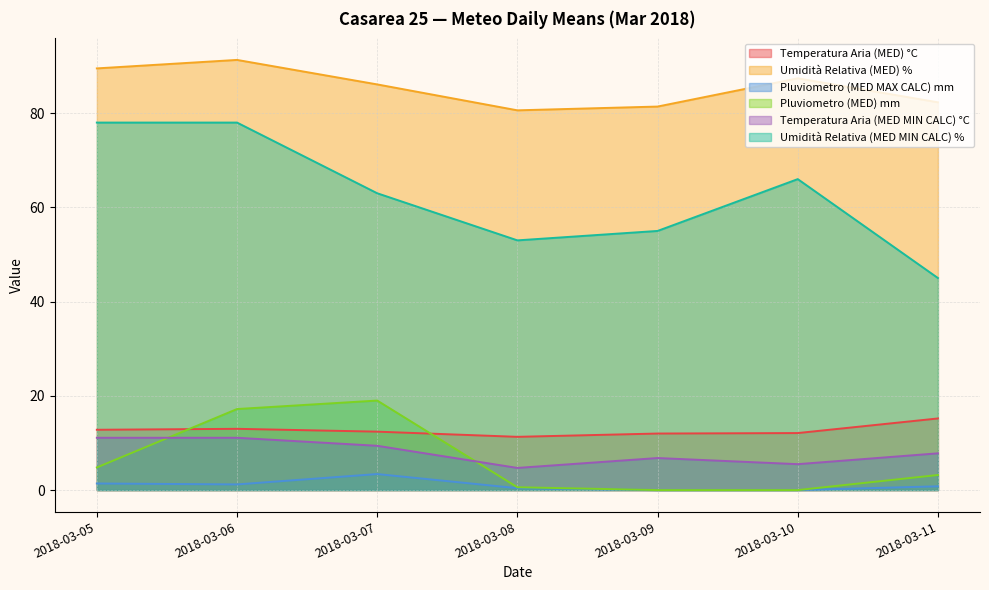

Reading left to right, list all the values displayed in this chart.

Temperatura Aria (MED) °C: 2018-03-05=12.8	2018-03-06=13.0	2018-03-07=12.4	2018-03-08=11.3	2018-03-09=12.0	2018-03-10=12.1	2018-03-11=15.2
Umidità Relativa (MED) %: 2018-03-05=89.5	2018-03-06=91.3	2018-03-07=86.1	2018-03-08=80.6	2018-03-09=81.4	2018-03-10=87.4	2018-03-11=82.3
Pluviometro (MED MAX CALC) mm: 2018-03-05=1.4	2018-03-06=1.2	2018-03-07=3.4	2018-03-08=0.4	2018-03-09=0.0	2018-03-10=0.0	2018-03-11=0.8
Pluviometro (MED) mm: 2018-03-05=4.8	2018-03-06=17.2	2018-03-07=19.0	2018-03-08=0.6	2018-03-09=0.0	2018-03-10=0.0	2018-03-11=3.2
Temperatura Aria (MED MIN CALC) °C: 2018-03-05=11.1	2018-03-06=11.1	2018-03-07=9.4	2018-03-08=4.7	2018-03-09=6.8	2018-03-10=5.5	2018-03-11=7.8
Umidità Relativa (MED MIN CALC) %: 2018-03-05=78.0	2018-03-06=78.0	2018-03-07=63.0	2018-03-08=53.0	2018-03-09=55.0	2018-03-10=66.0	2018-03-11=45.0